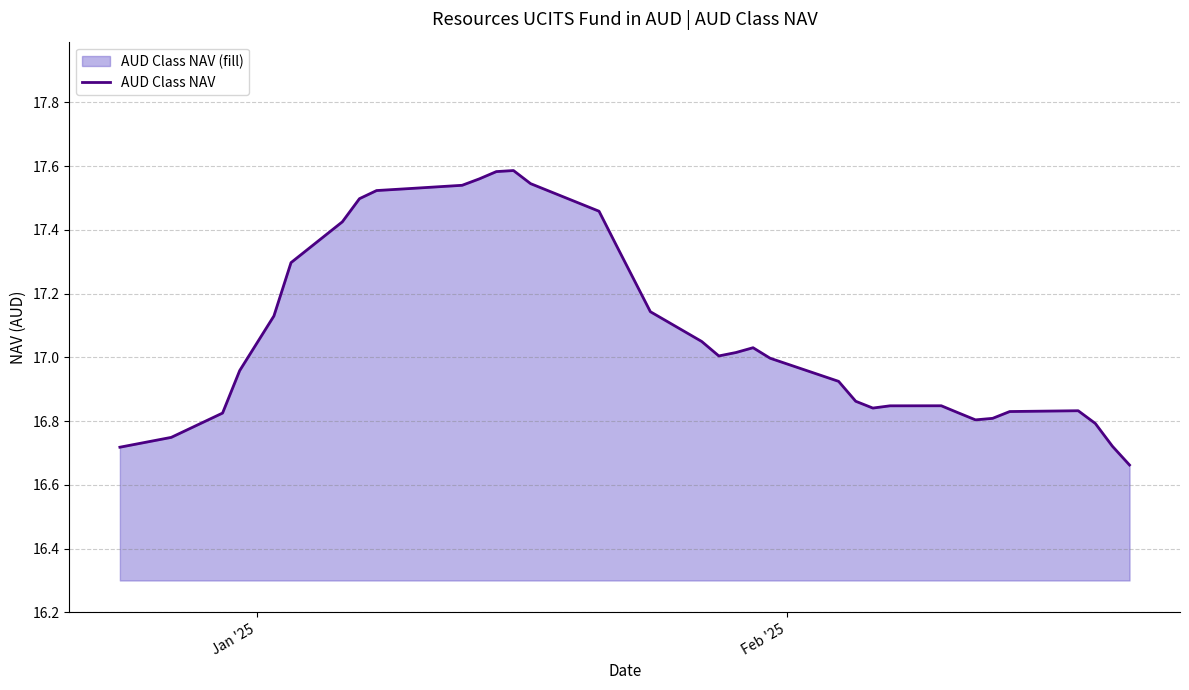

How many values are below 17?

18